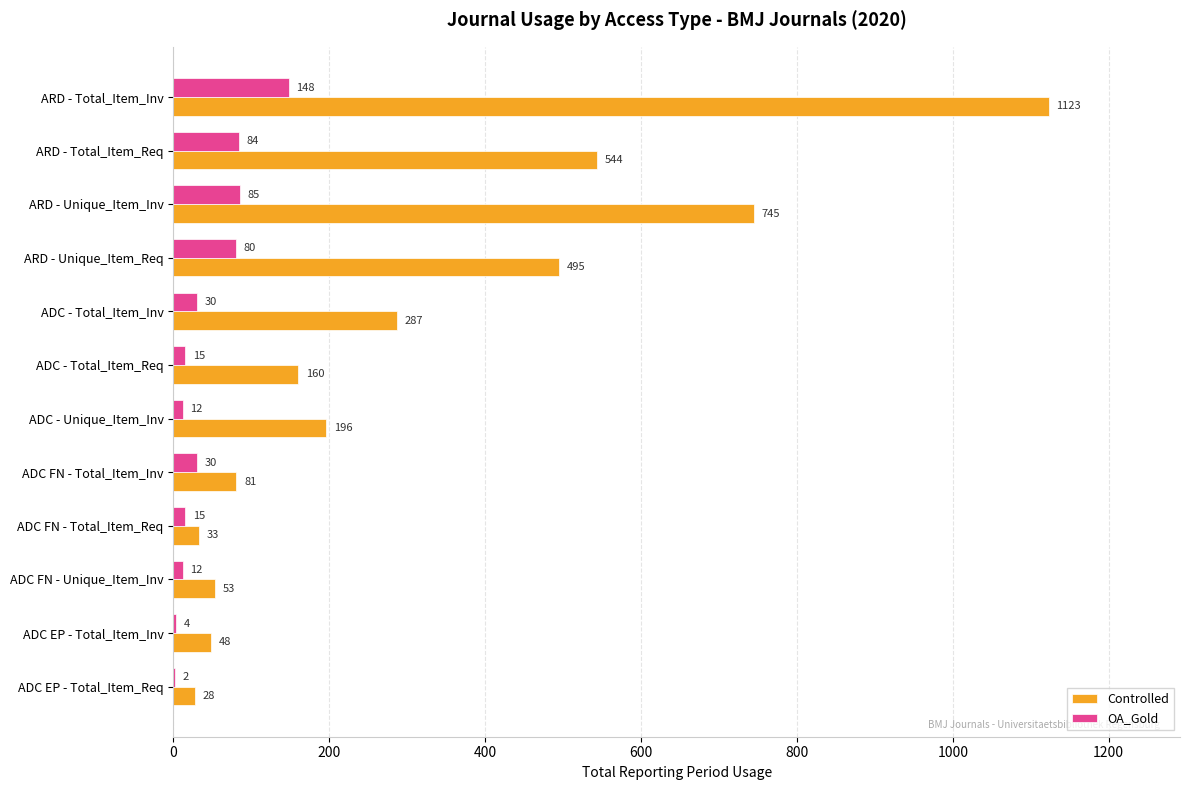

At which label is Controlled closest to 575?

ARD - Total_Item_Req